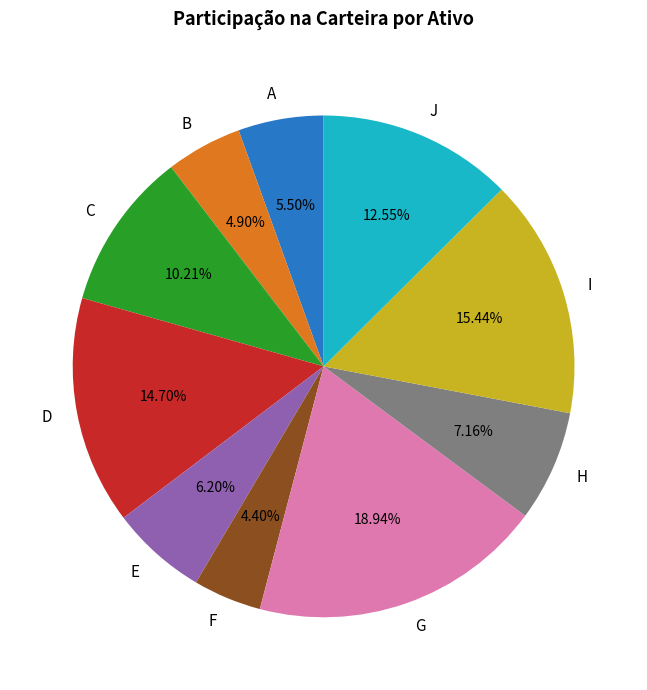

What is the total percentage of C and J?

22.8%